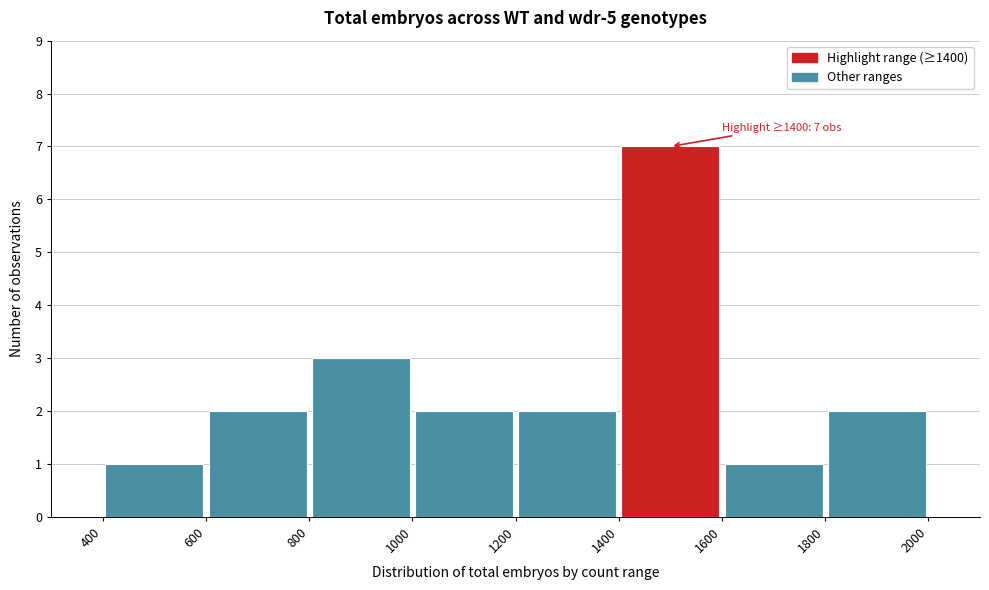

Over which range of the x-axis is the bar tallest?

1400 to 1600